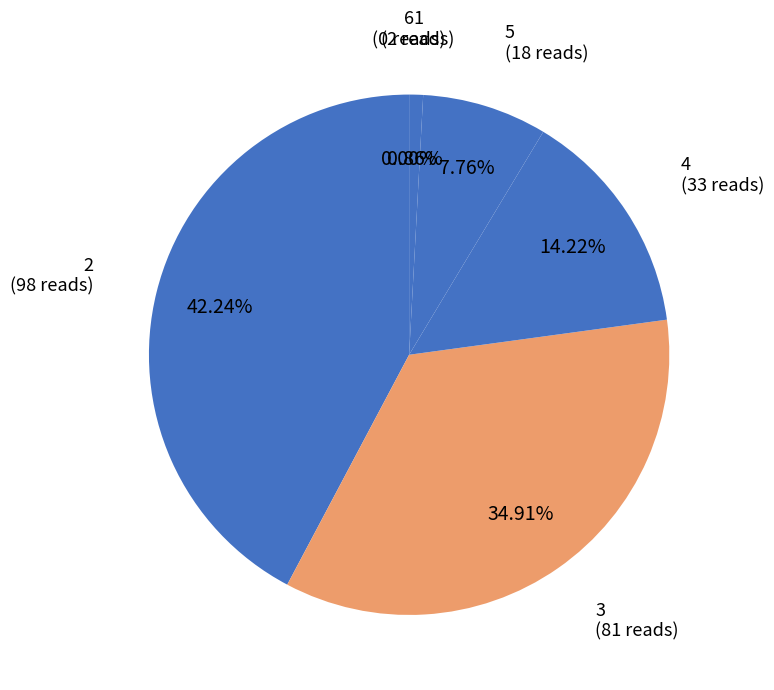

Is there any slice that represents more than half of the pie?

No